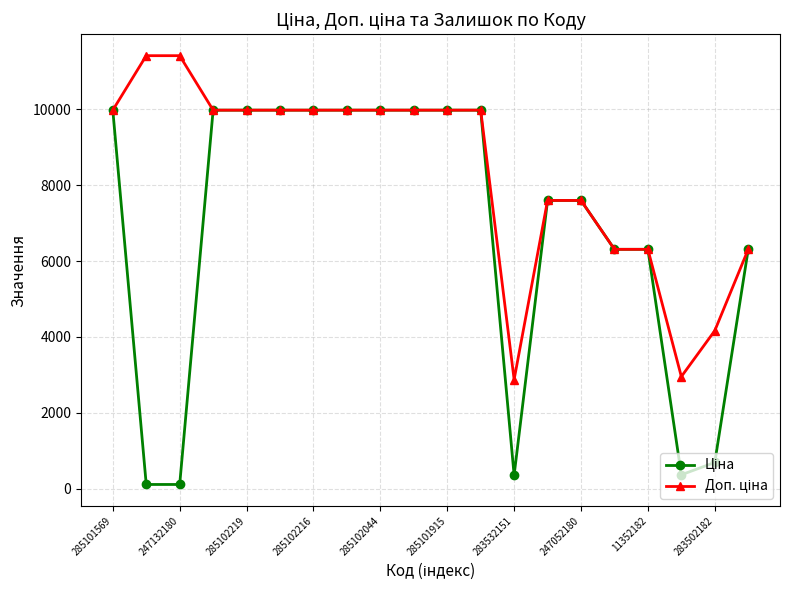

Is this an area chart (filled region under the line)?

No